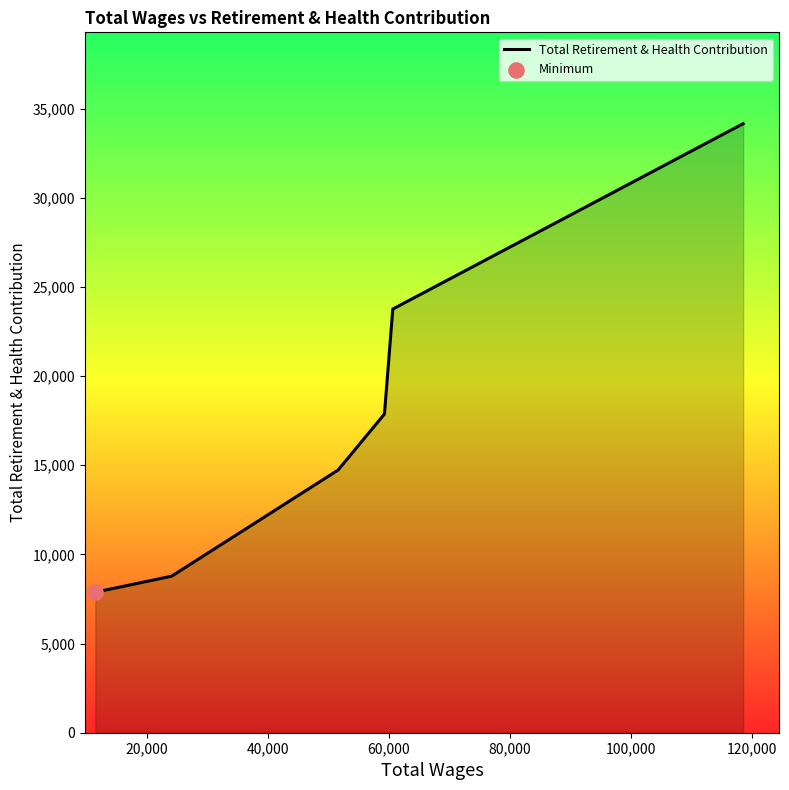

True or false: the data has more than 2 interior local peaks.

False